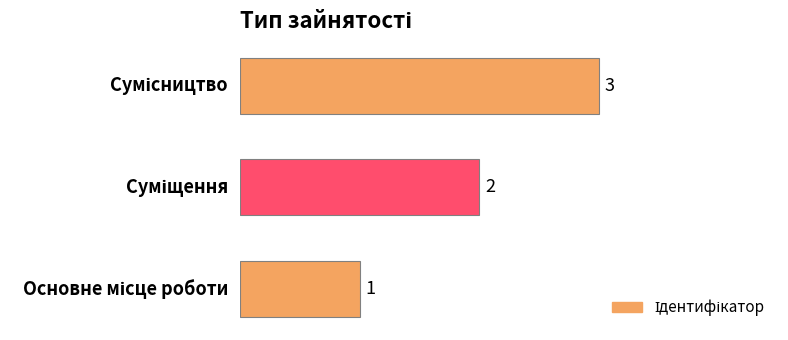

What is the sum of all values?

6